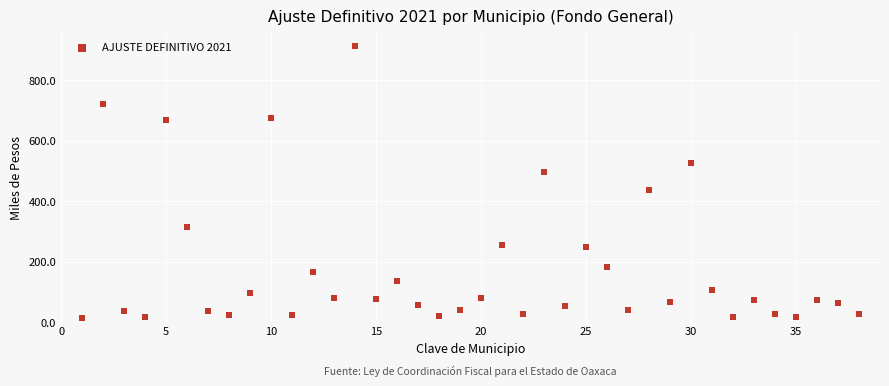

What is the range of Y values (max minus min)?

902.1